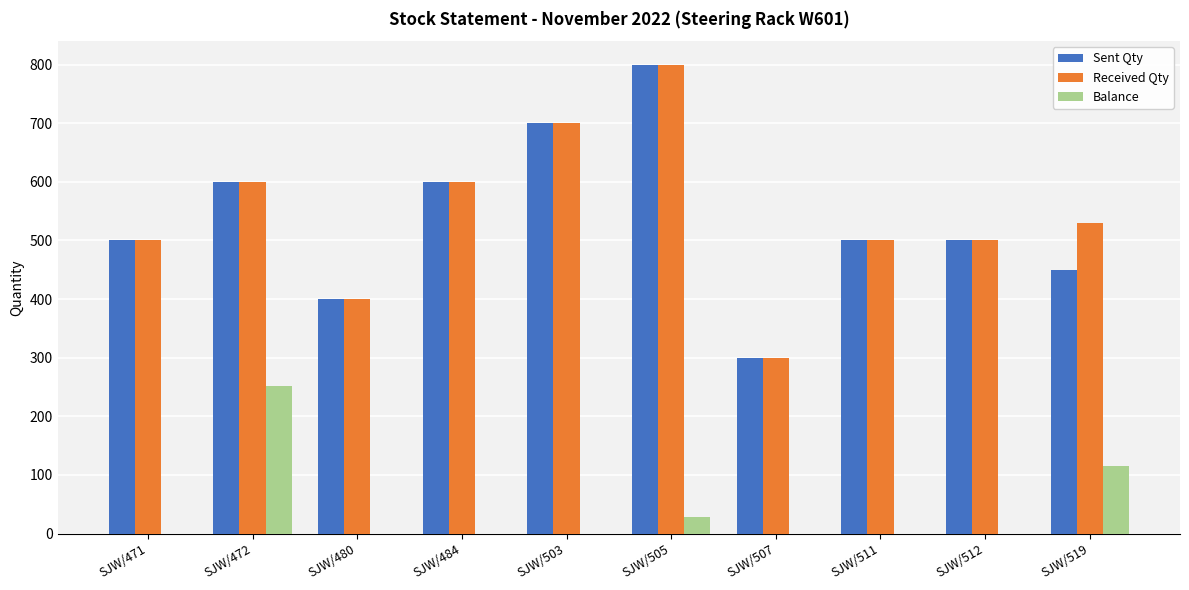

At which label does Received Qty reach its peak?

SJW/505